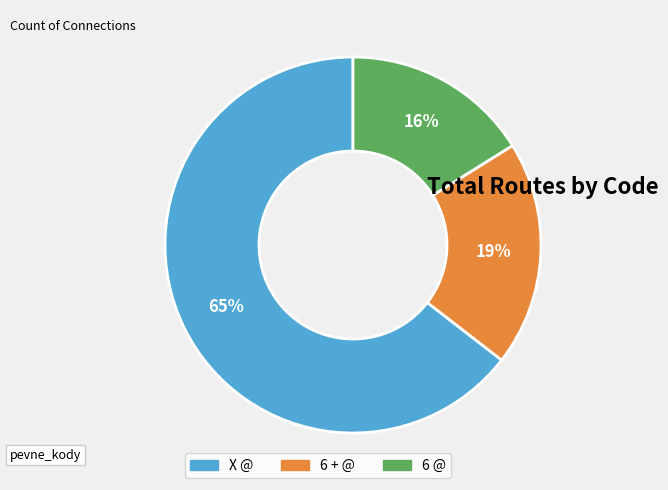

To the nearest percent, what is the difference between the 6 @ and 6 + @ slice percentages?

3%